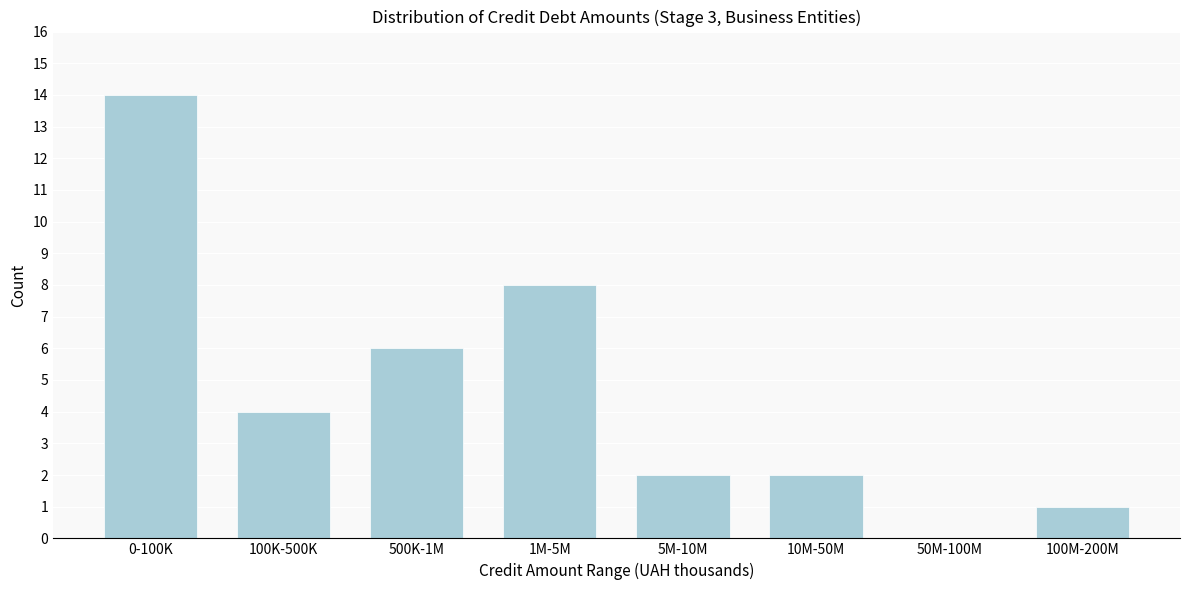

Reading left to right, transcribe all the data shown in this chart.

0-100K=14	100K-500K=4	500K-1M=6	1M-5M=8	5M-10M=2	10M-50M=2	50M-100M=0	100M-200M=1